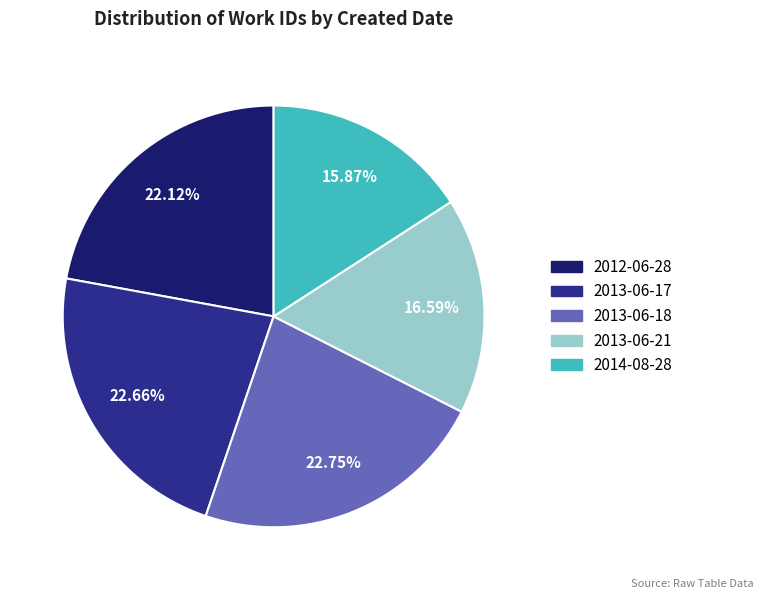

To the nearest percent, what is the difference between the 2013-06-21 and 2013-06-18 slice percentages?

6%